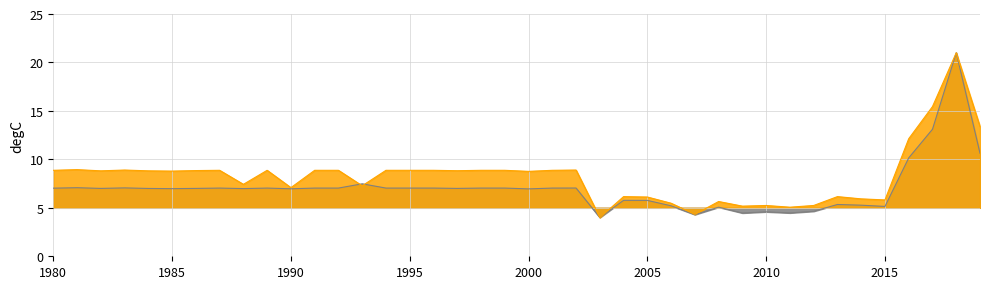

Reading left to right, extract all data points from this chart.

world rank: 7.0	7.1	7.0	7.1	7.0	7.0	7.0	7.0	7.0	7.0	7.0	7.0	7.0	7.5	7.0	7.0	7.0	7.0	7.0	7.0	7.0	7.0	7.0	4.0	5.8	5.8	5.2	4.3	5.1	4.5	4.6	4.5	4.6	5.3	5.3	5.1	10.2	13.1	21.0	10.6
continent rank: 8.9	8.9	8.8	8.9	8.8	8.8	8.8	8.9	7.4	8.9	7.1	8.9	8.9	7.3	8.9	8.9	8.9	8.8	8.9	8.9	8.8	8.9	8.9	4.0	6.2	6.1	5.5	4.3	5.7	5.2	5.2	5.1	5.2	6.2	5.9	5.8	12.1	15.4	21.0	13.4